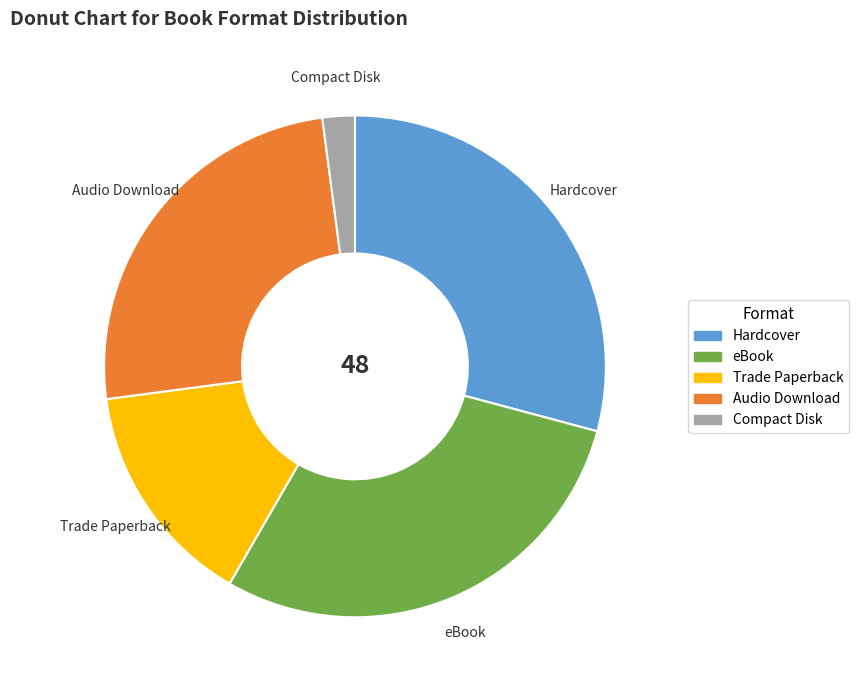

Is Audio Download the majority of the pie?

No